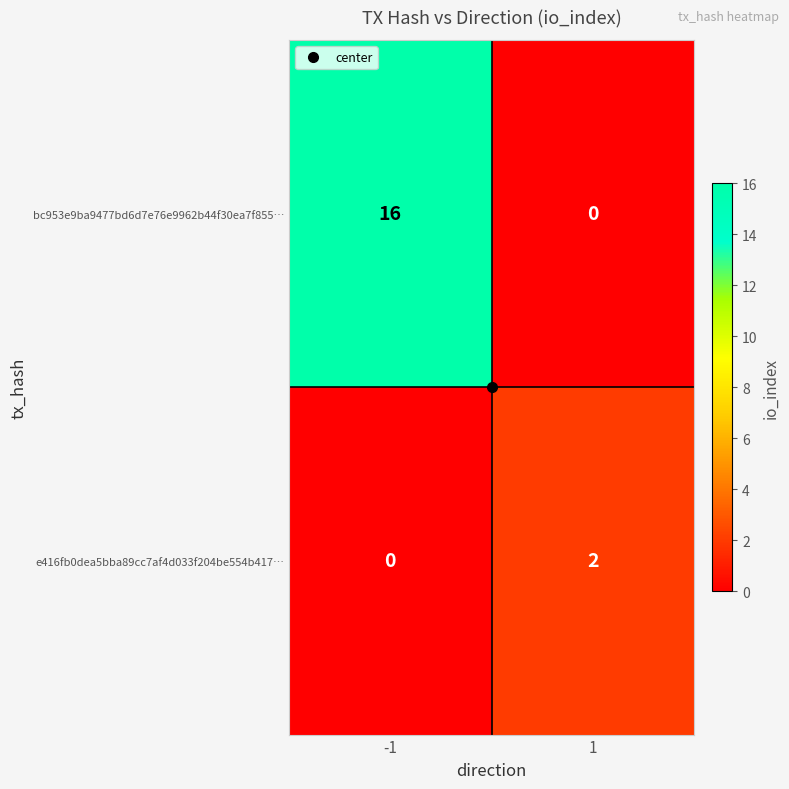

Count the number of categories in the chart.

2